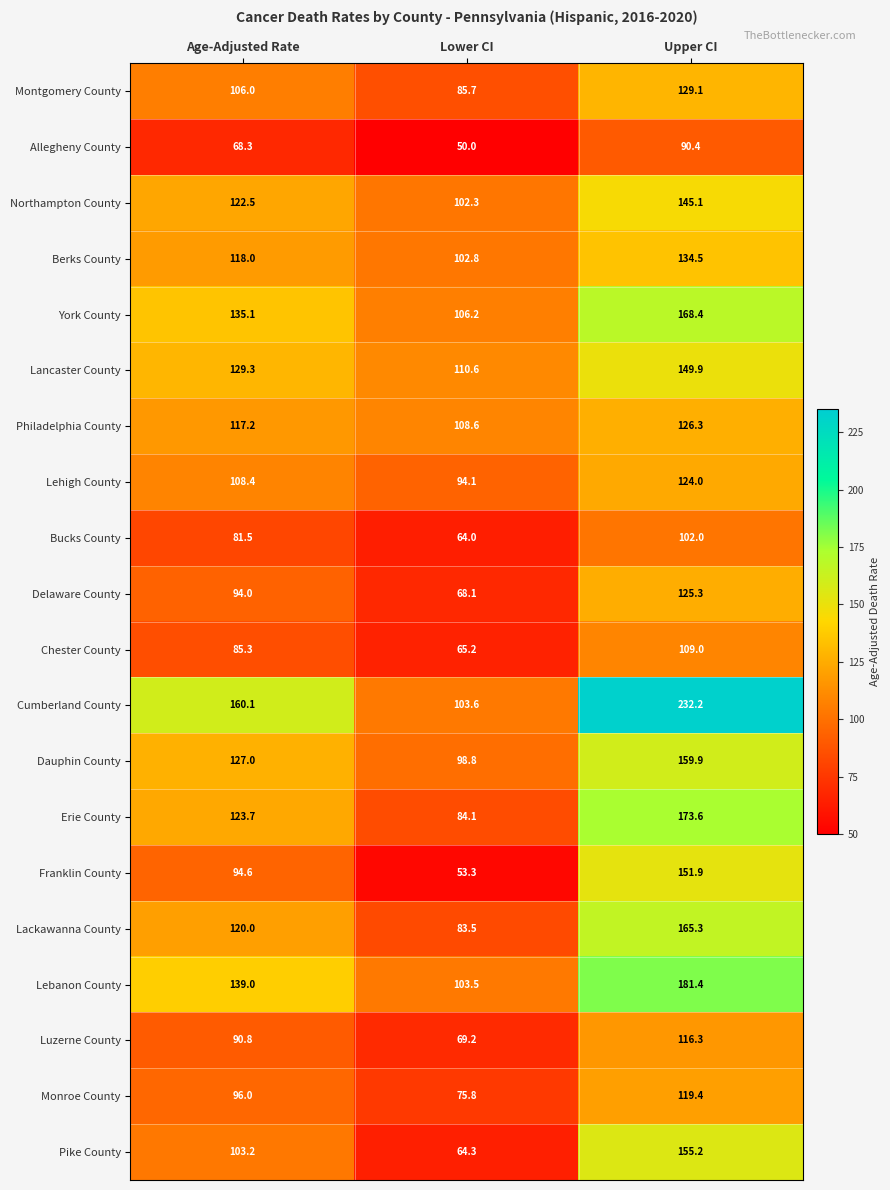

What value does the Northampton County series have at Lower CI?

102.3